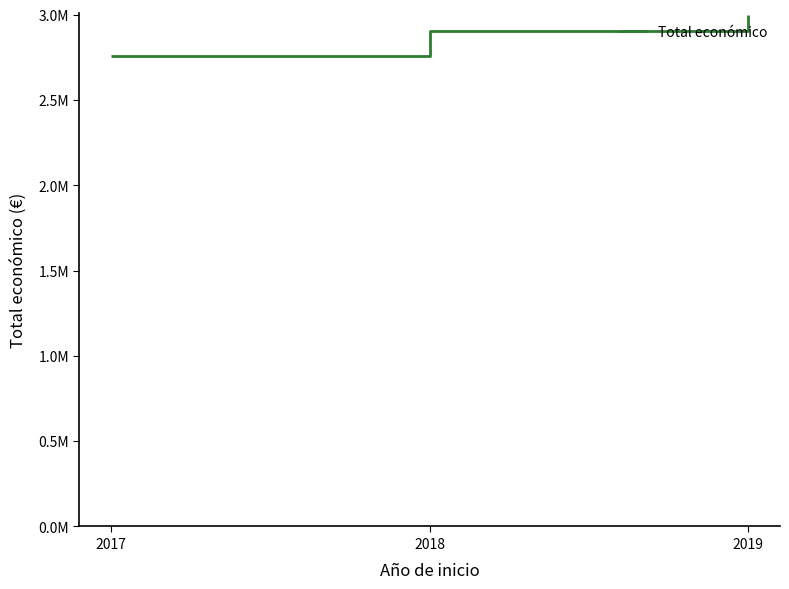

What is the minimum value shown in the chart?

2758065.8